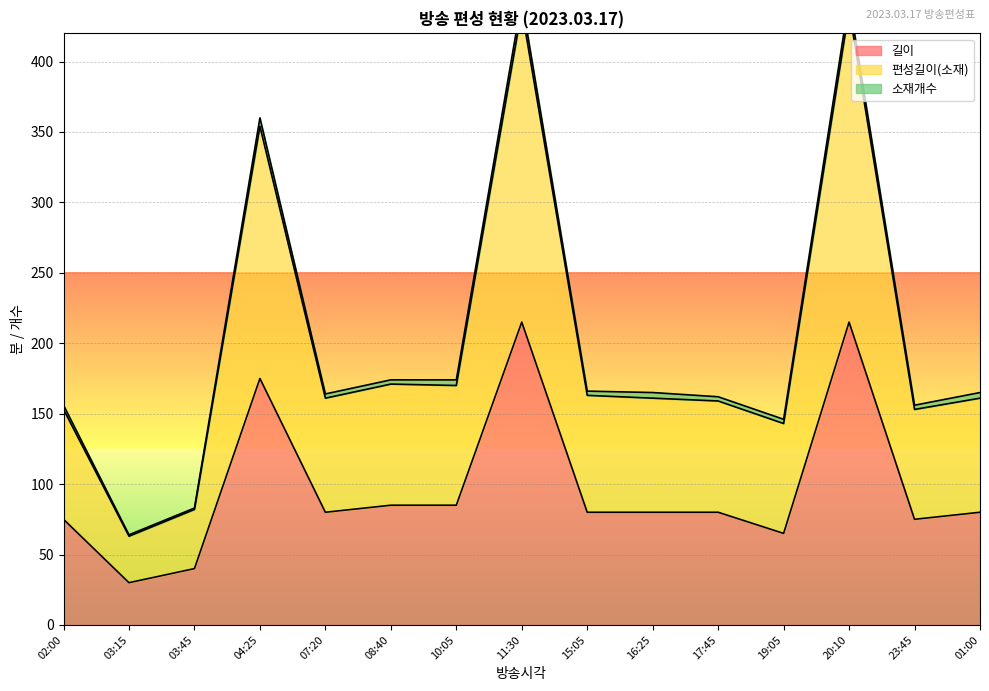

What is the difference between the 편성길이(소재) values at 20:10 and 16:25?

276